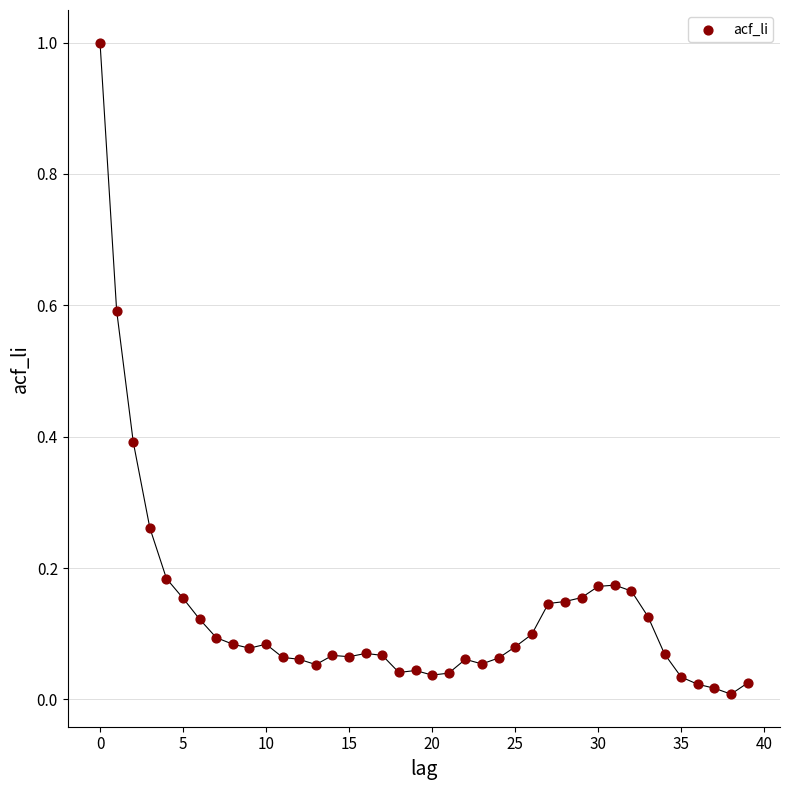

What is the range of Y values (max minus min)?

1.0